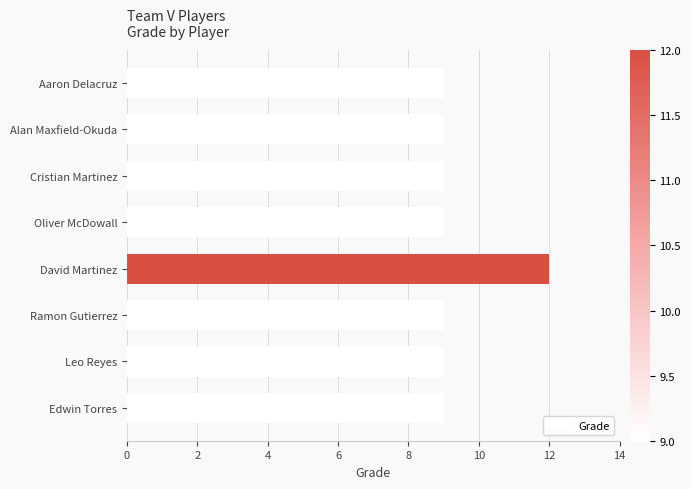

Is it true that the value at Oliver McDowall is 15?

False